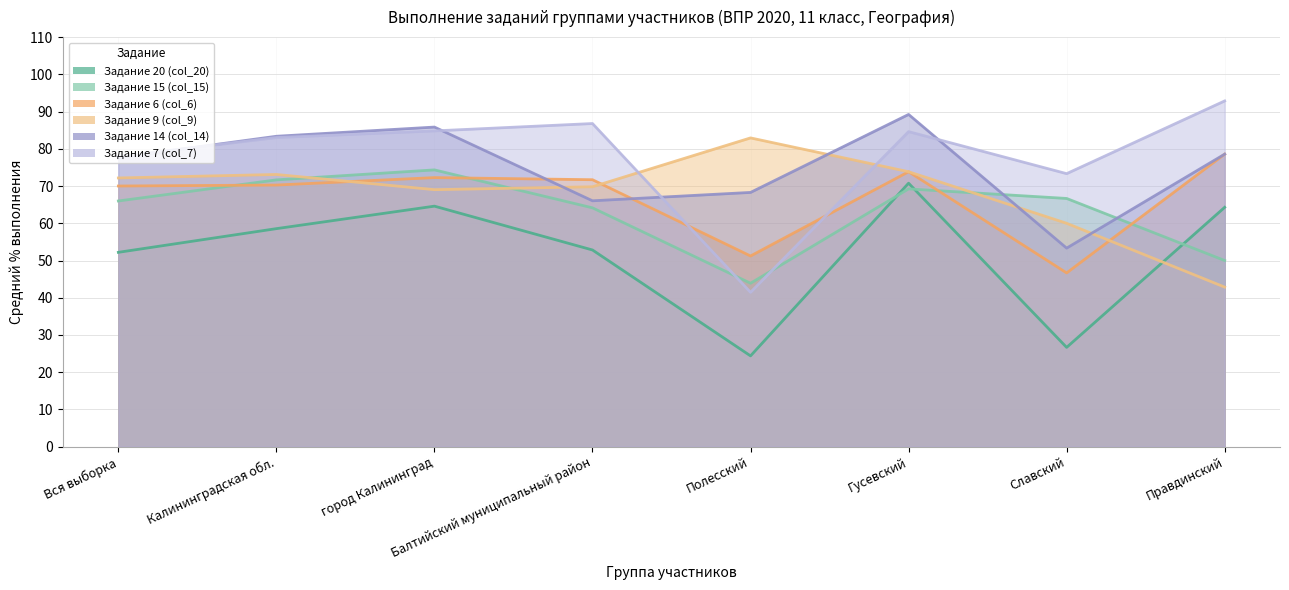

Which series has the widest spread of values?

Задание 7 (col_7)